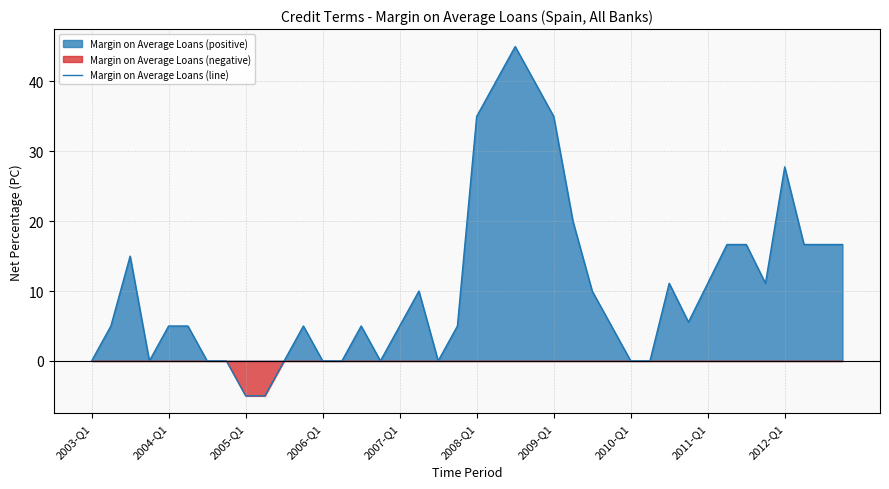

What is the value of the 10th point from the left?

-5.0